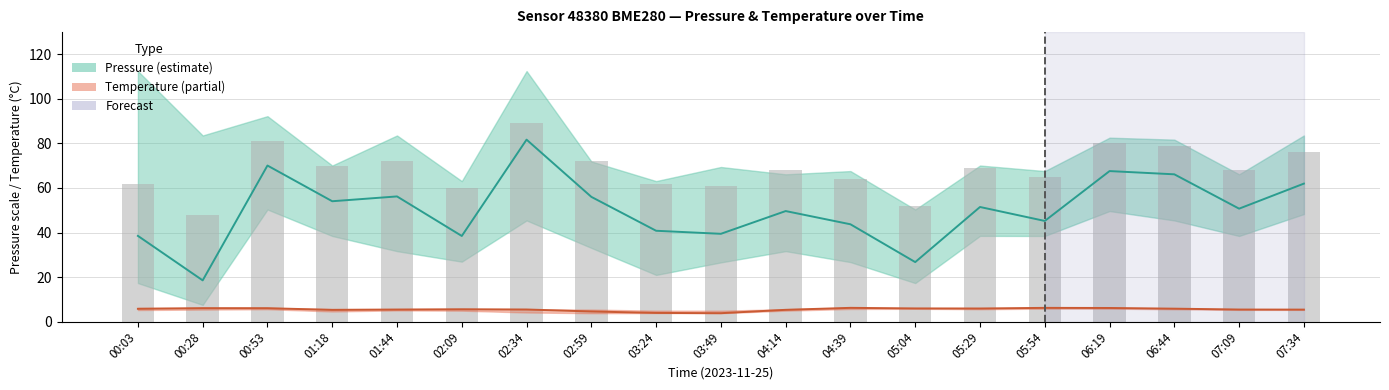

What is the average value of the Pressure (bar) series?

68.3